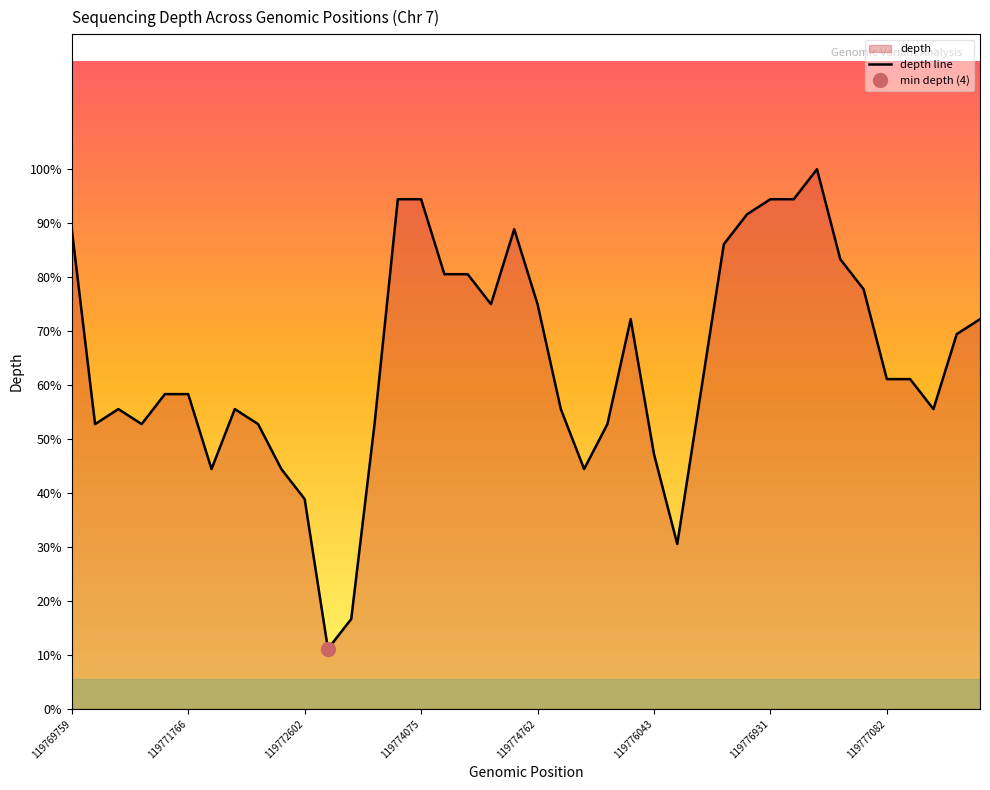

What position from the right is 26?

14